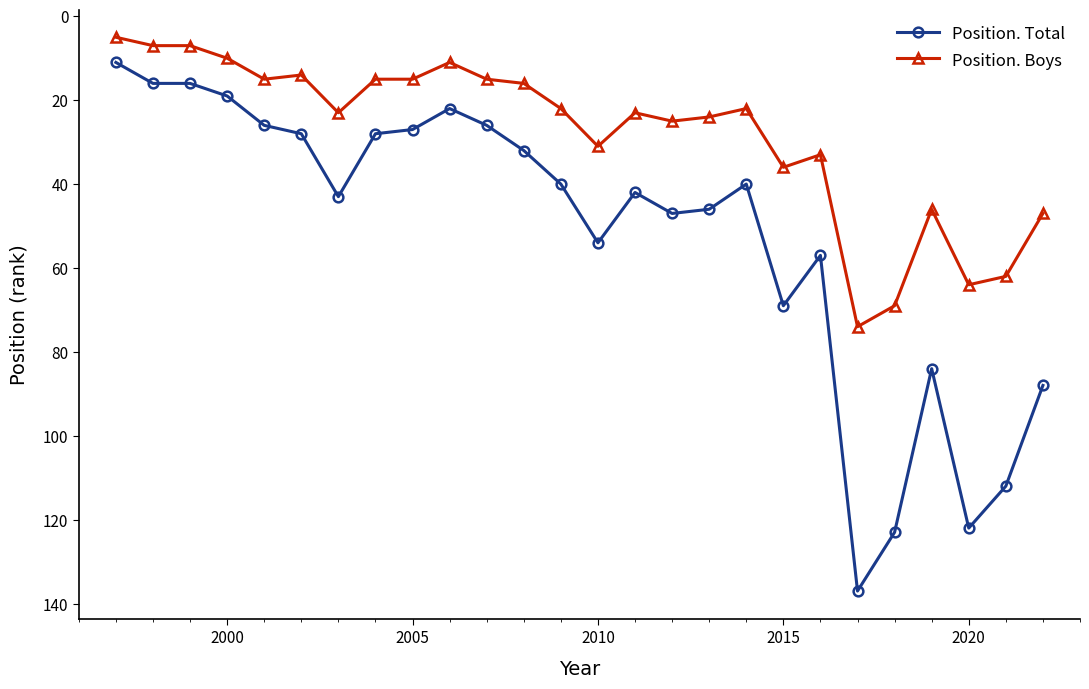

What is the lowest value of the Position. Total series?

11